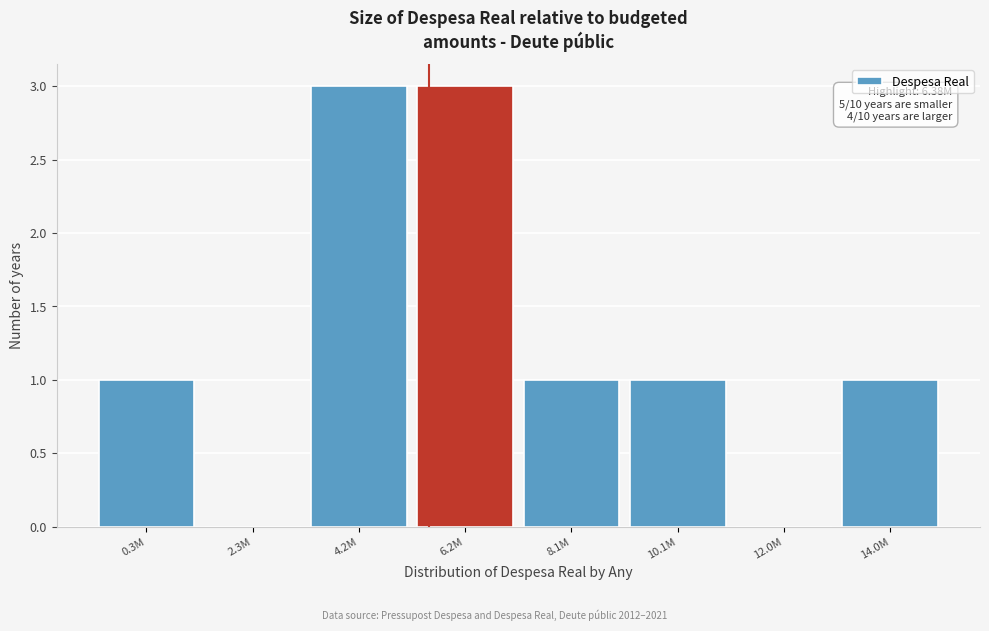

Reading right to left, list all the values displayed in this chart.

14.0M=1	12.0M=0	10.1M=1	8.1M=1	6.2M=3	4.2M=3	2.3M=0	0.3M=1